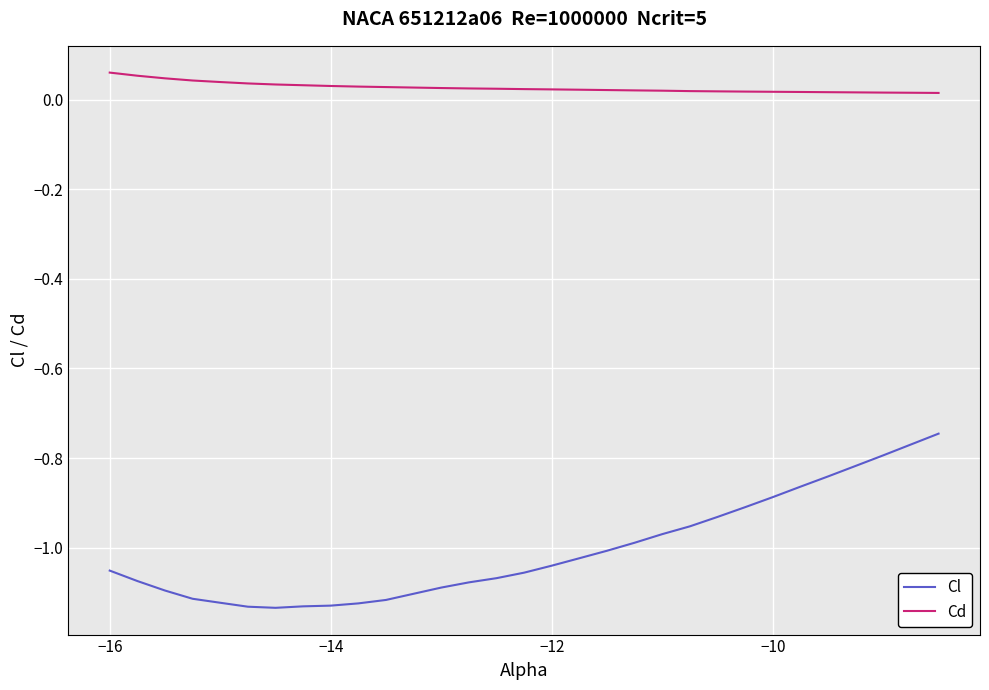

What is the difference between the maximum and minimum values in the Cl series?

0.4